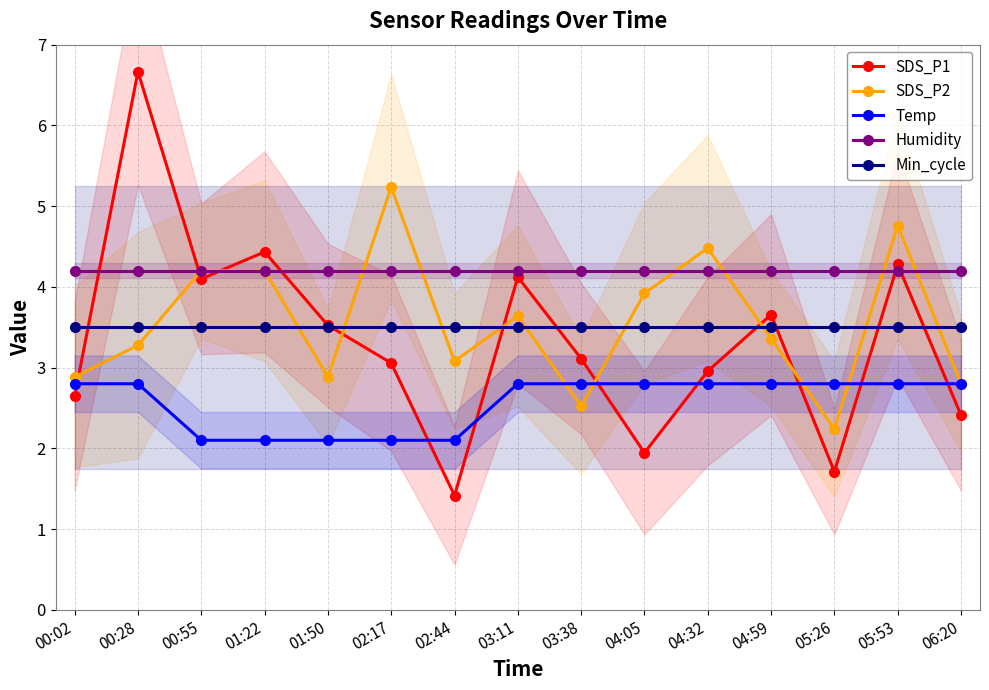

Which series has the largest range (max minus min)?

SDS_P1